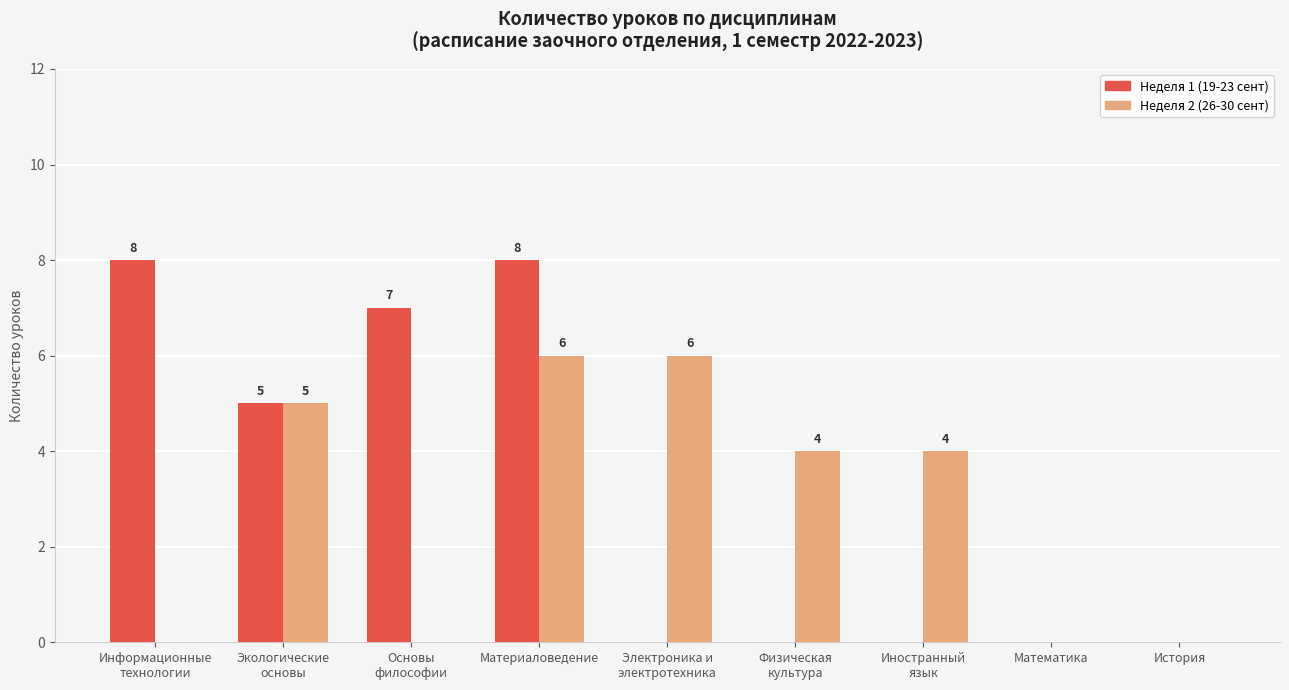

Which series has the largest total across all categories?

Неделя 1 (19-23 сент)